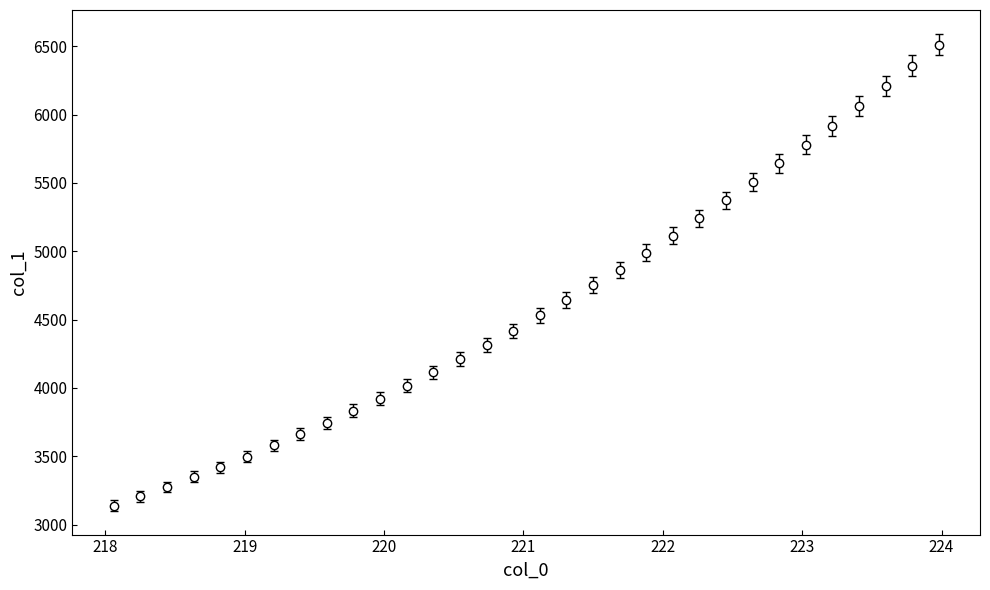

What is the greatest value displayed?

6512.3